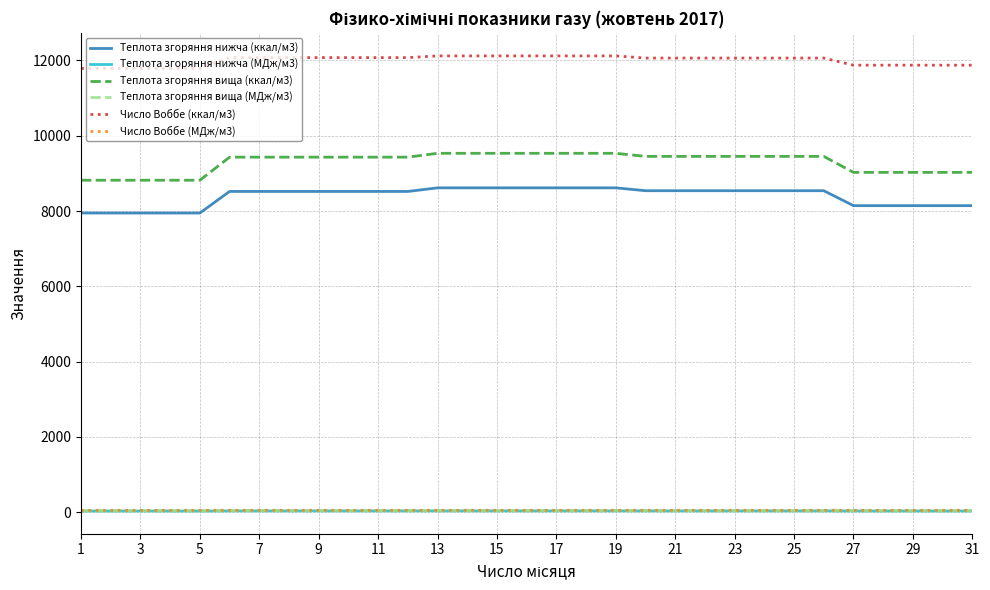

Which series has the widest spread of values?

Теплота згоряння вища (ккал/м3)